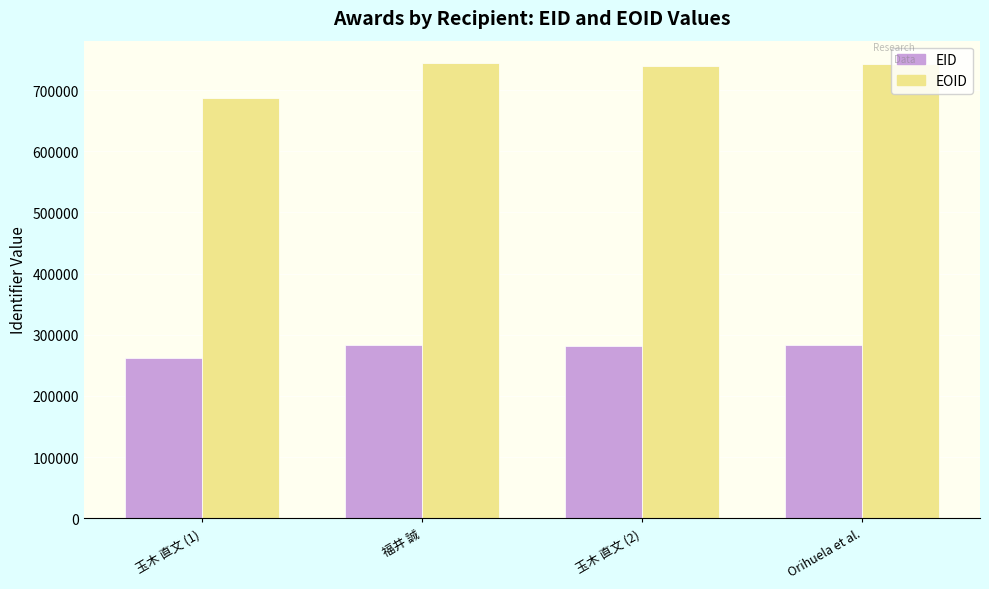

The value of EID at 福井 誠 is 381545. True or false?

False